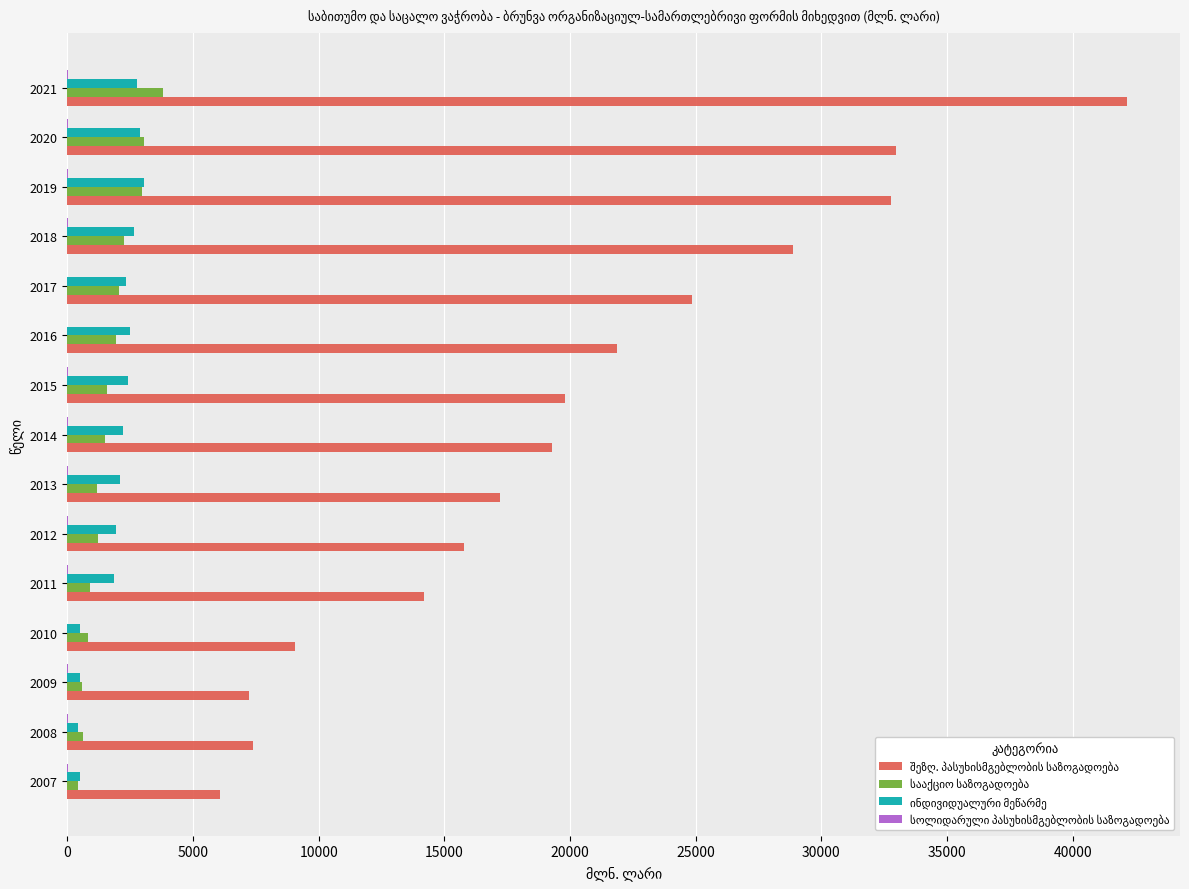

At which category does the chart reach its peak across all series?

2021